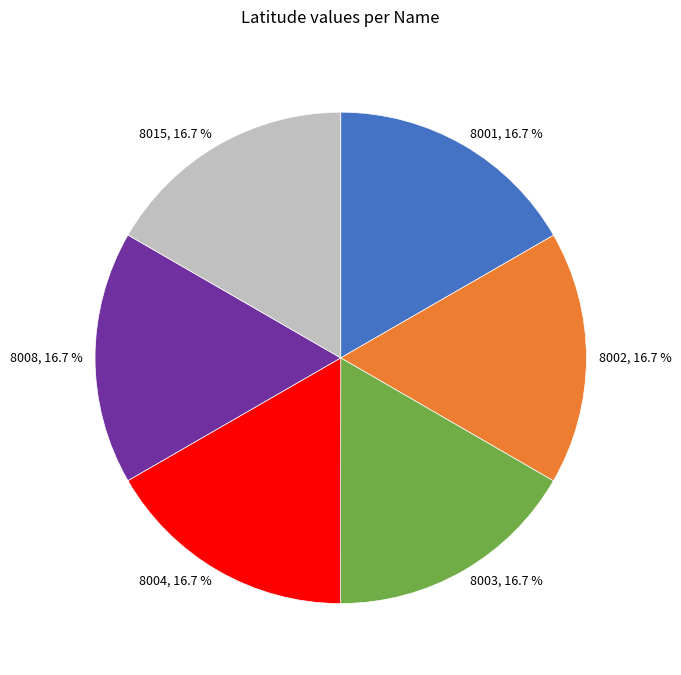

Does 8001, 16.7 % represent more than half of the total?

No